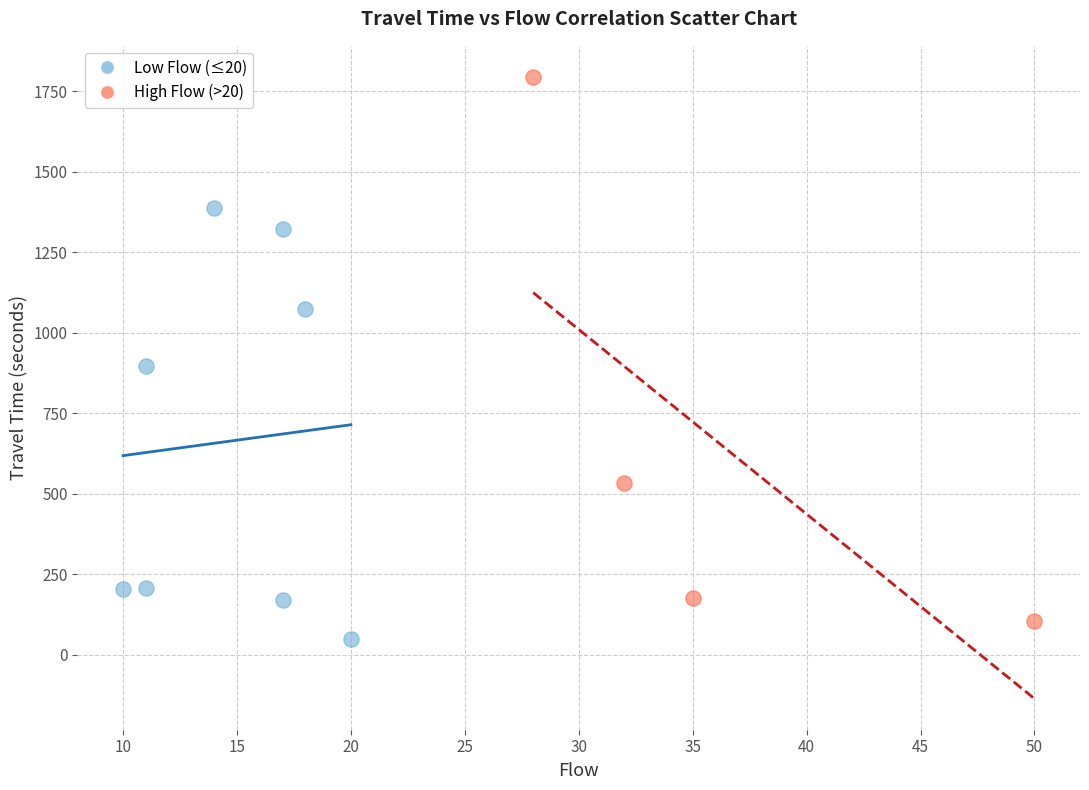

Which series reaches the maximum Y coordinate?

High Flow (>20)